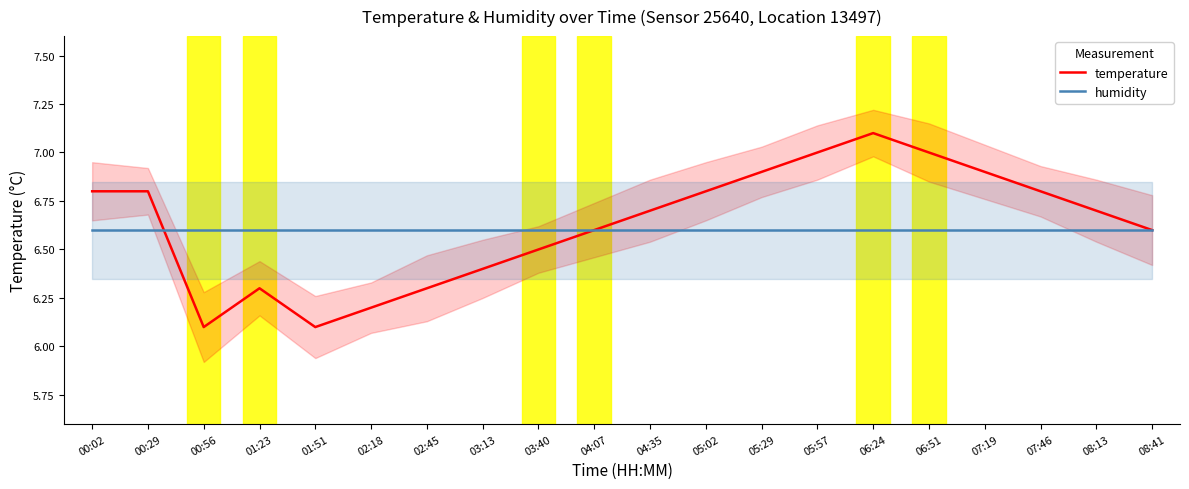

Which series has the largest range (max minus min)?

temperature